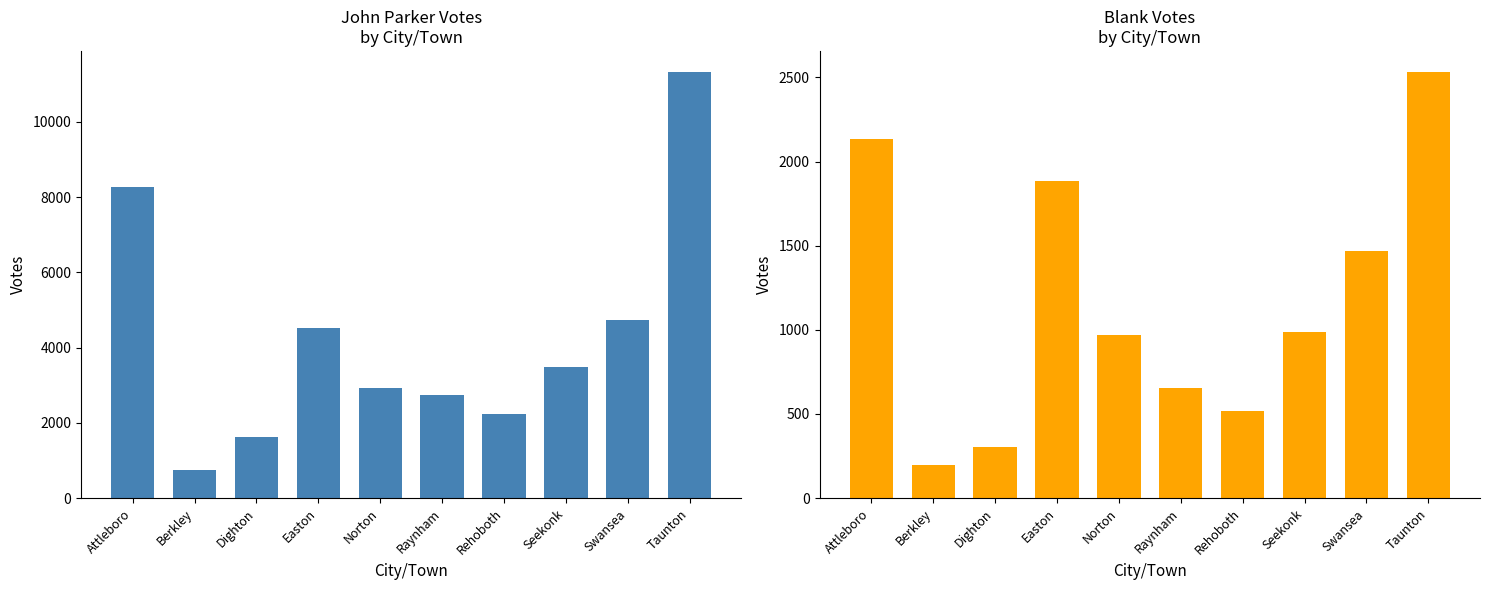

The Blanks series shows 3327 at Easton. True or false?

False